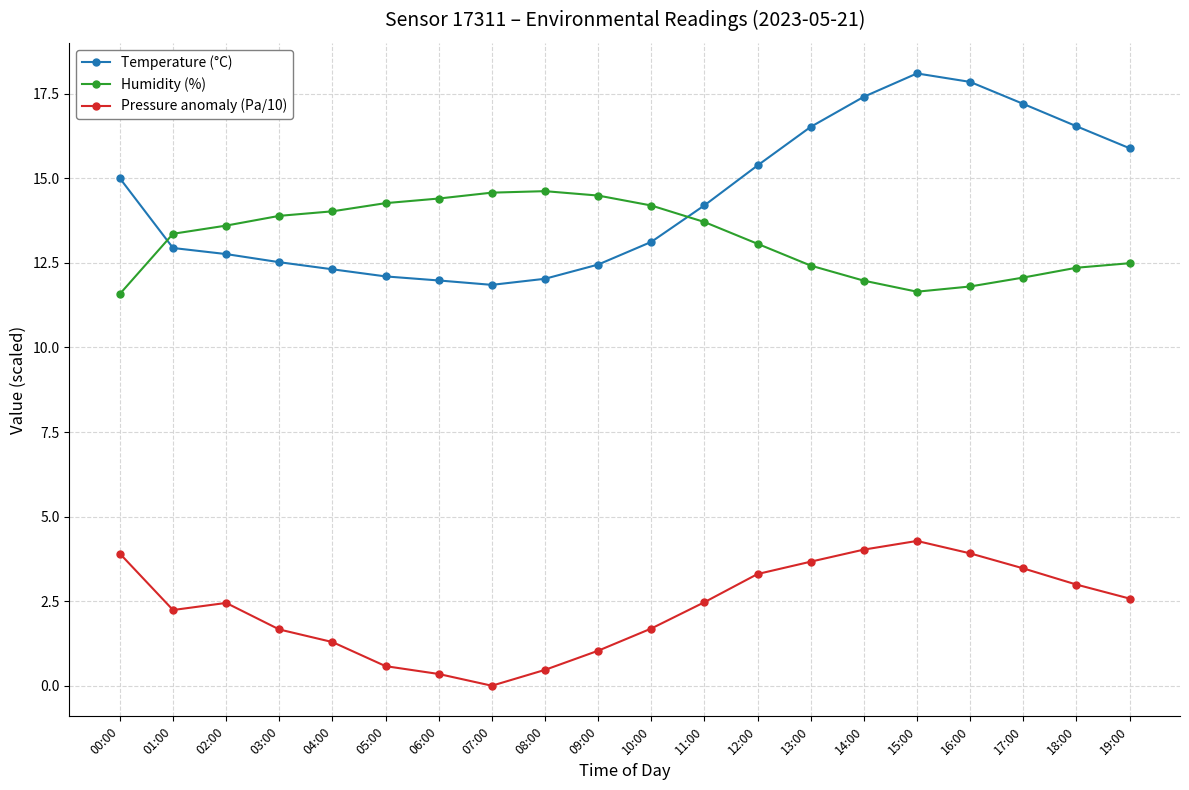

What is the average value of the Pressure anomaly (Pa/10) series?

2.3